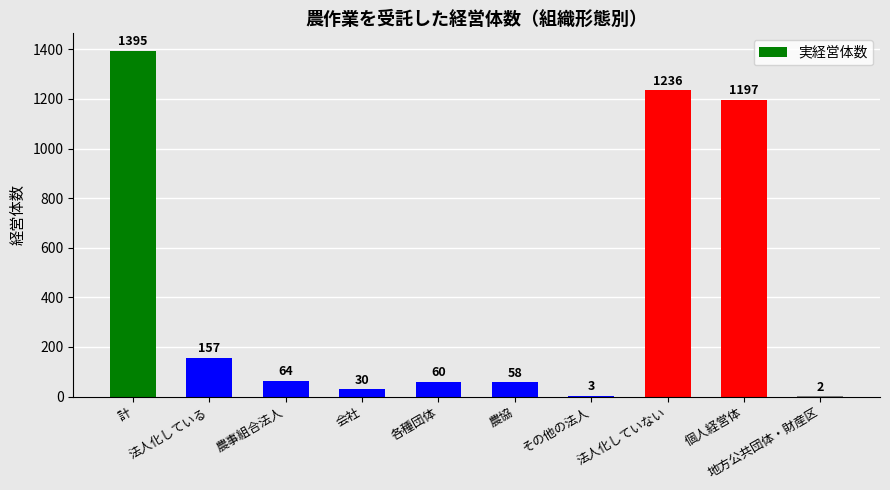

What is the sum of the values at 個人経営体 and 農事組合法人?

1261